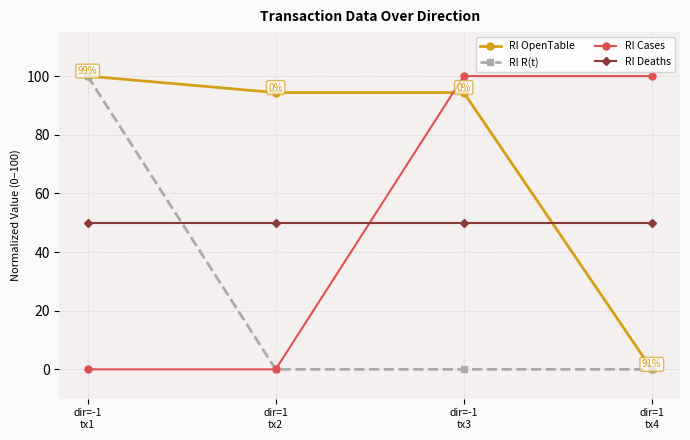

What is the average value of the RI OpenTable series?

72.2